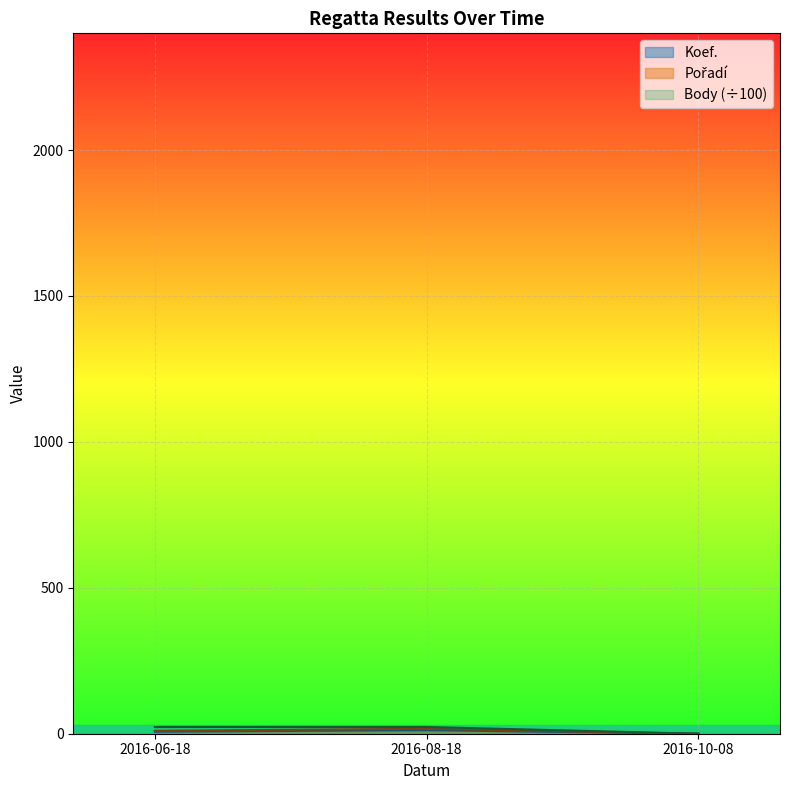

What is the average value of the Body series?

15.4